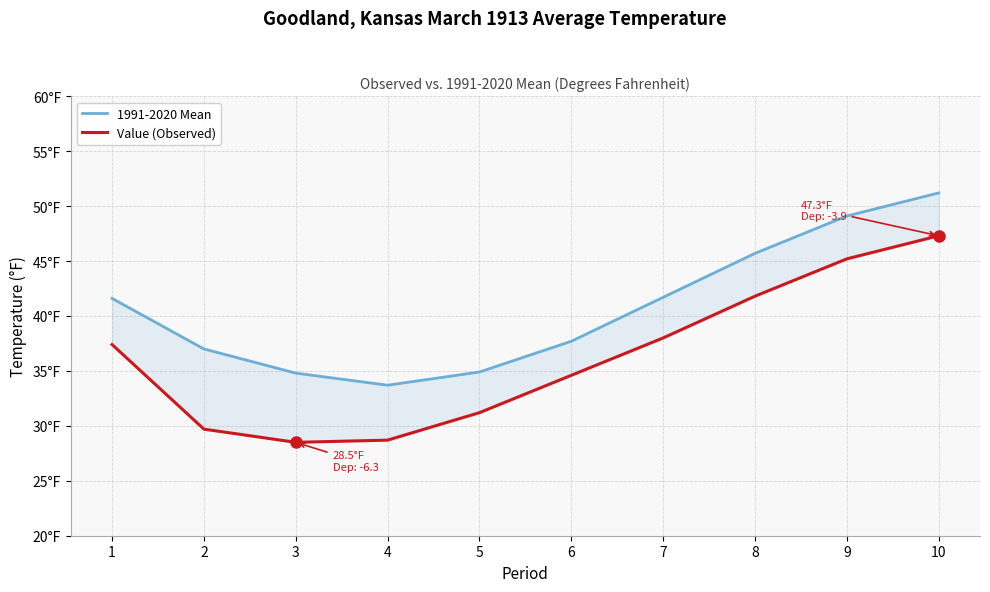

Which series has the largest range (max minus min)?

Value (Observed)